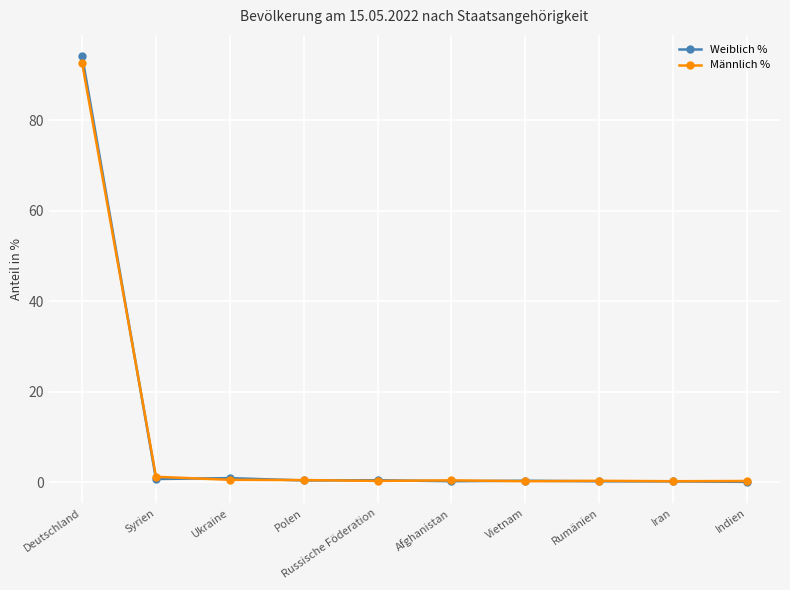

What are all the series names shown in the legend?

Weiblich %, Männlich %